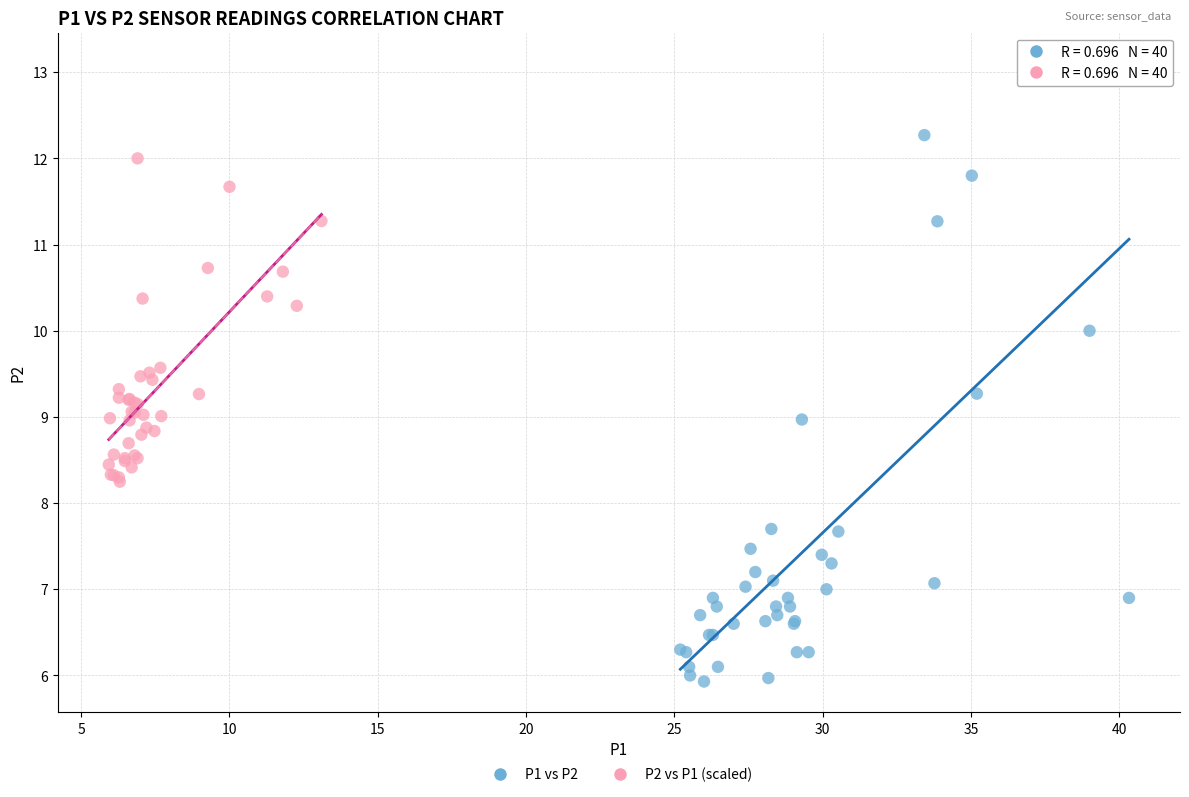

Which series has the largest Y range (max minus min)?

P1 vs P2